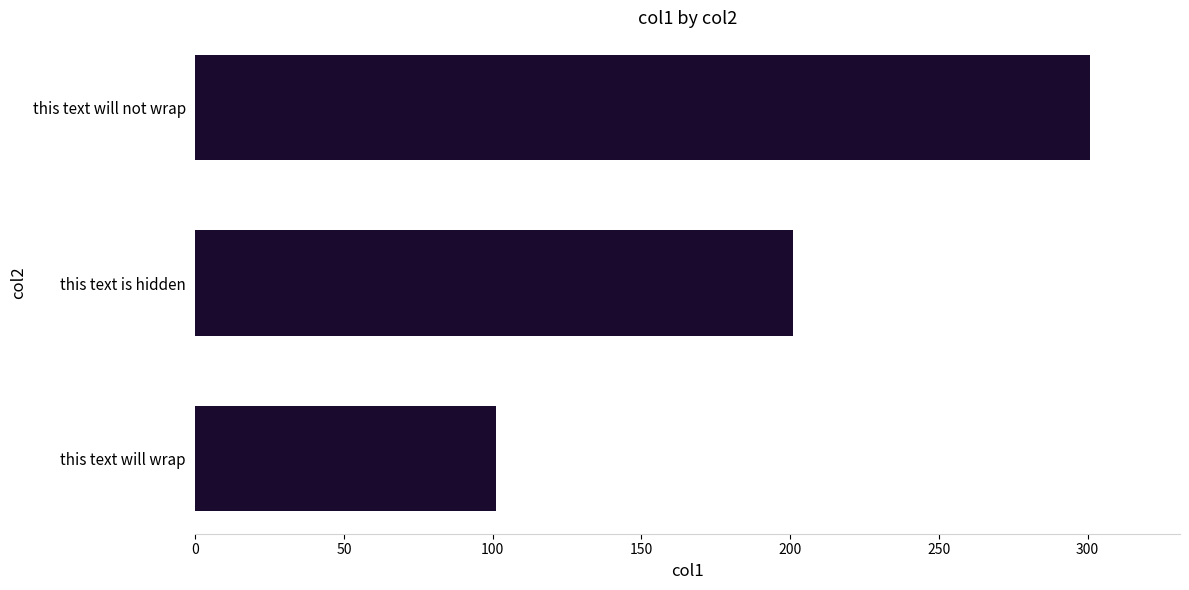

Reading top to bottom, what are all the values shown in this chart?

301	201	101